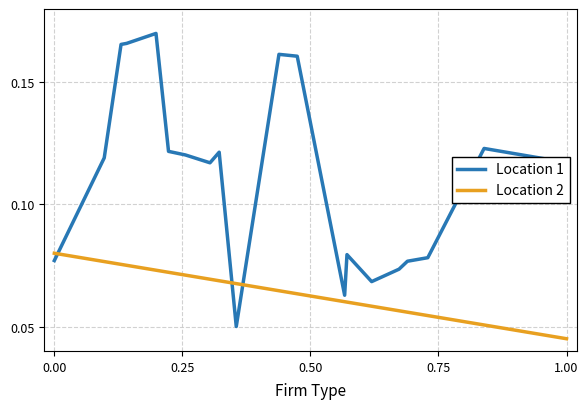

Which series has the widest spread of values?

Location 1